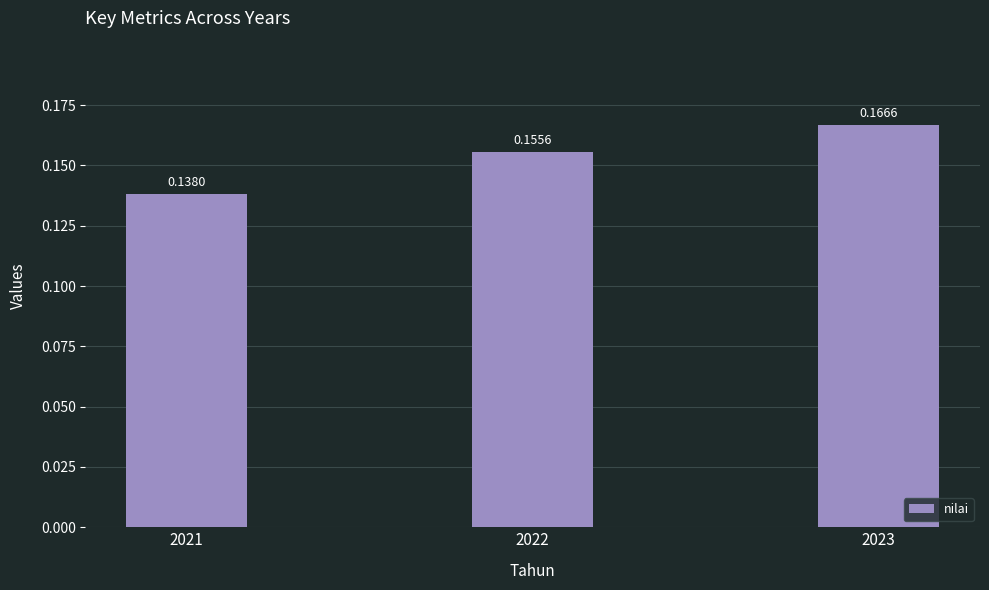

Which has a higher value, 2023 or 2022?

2023